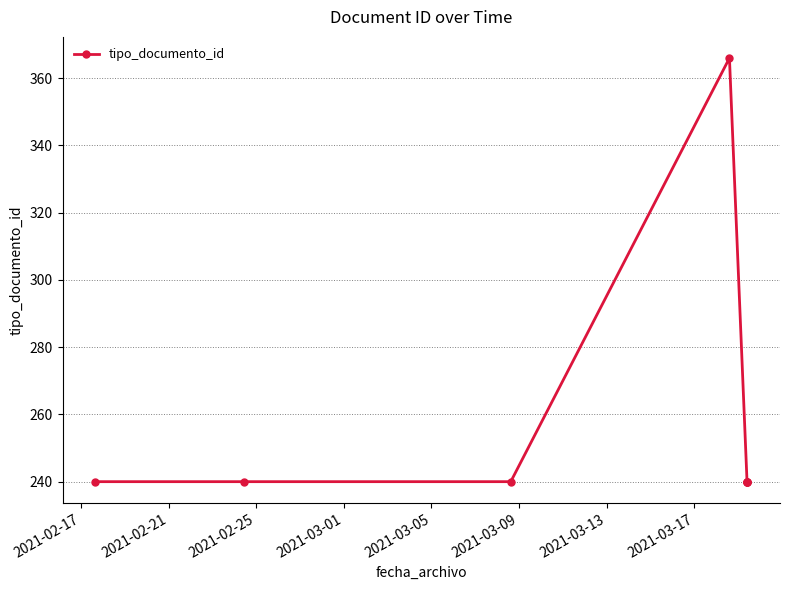

What is the greatest value displayed?

366